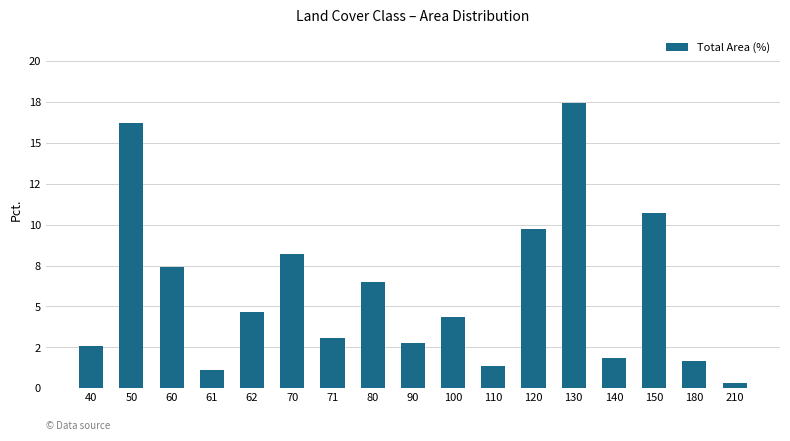

Are the bars horizontal?

No